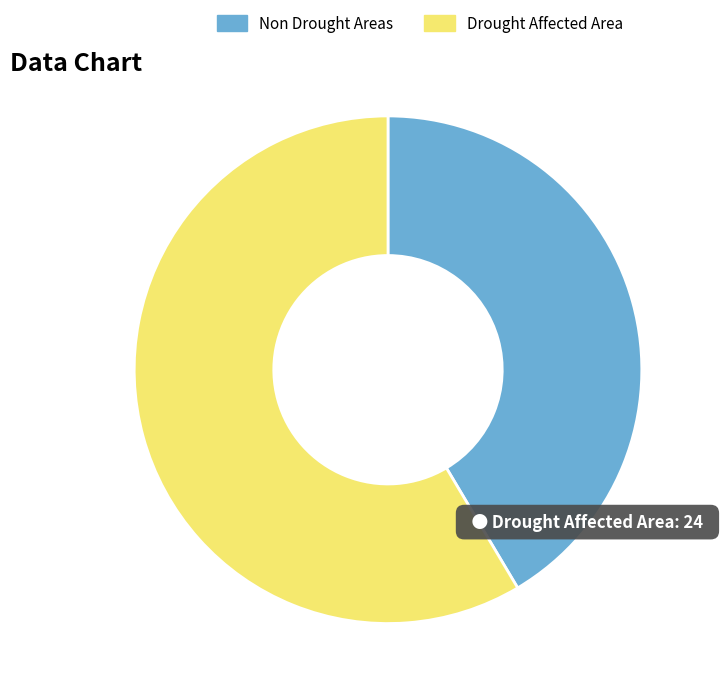

Rank the categories by value from highest to lowest.

Drought Affected Area, Non Drought Areas